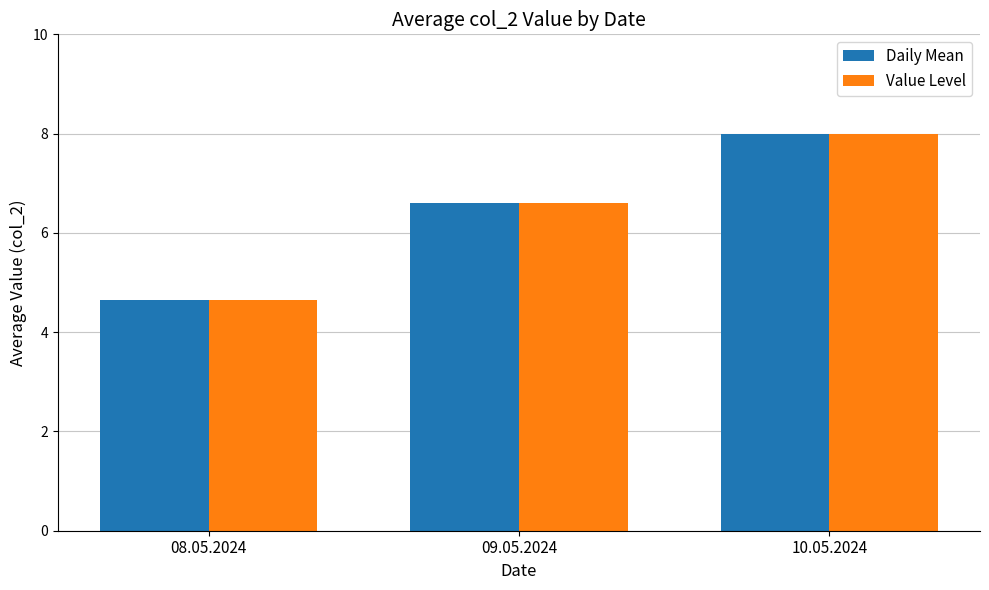

Count the Value Level values in the range 4 to 8.

3